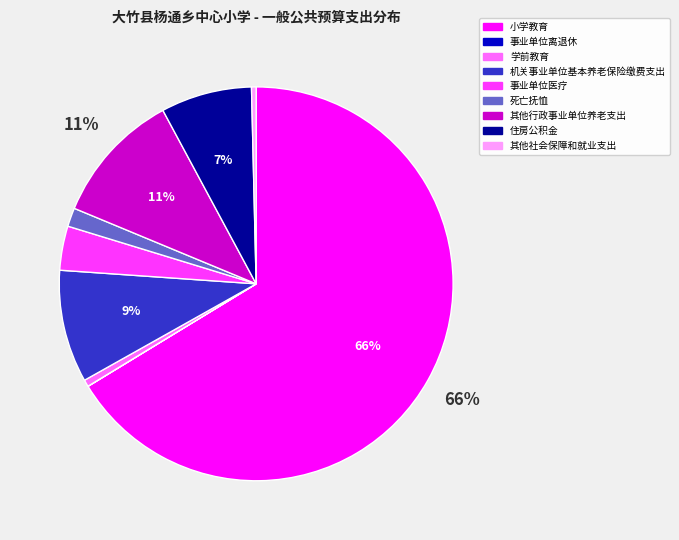

Between 其他行政事业单位养老支出 and 事业单位医疗, which is larger?

其他行政事业单位养老支出